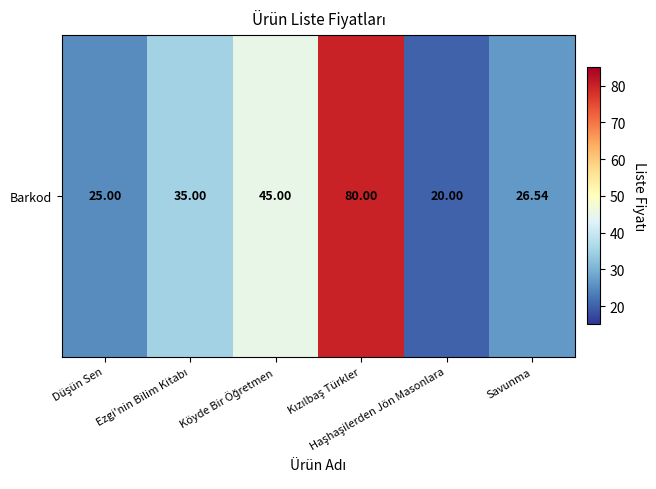

What is the minimum value shown in the chart?

20.0